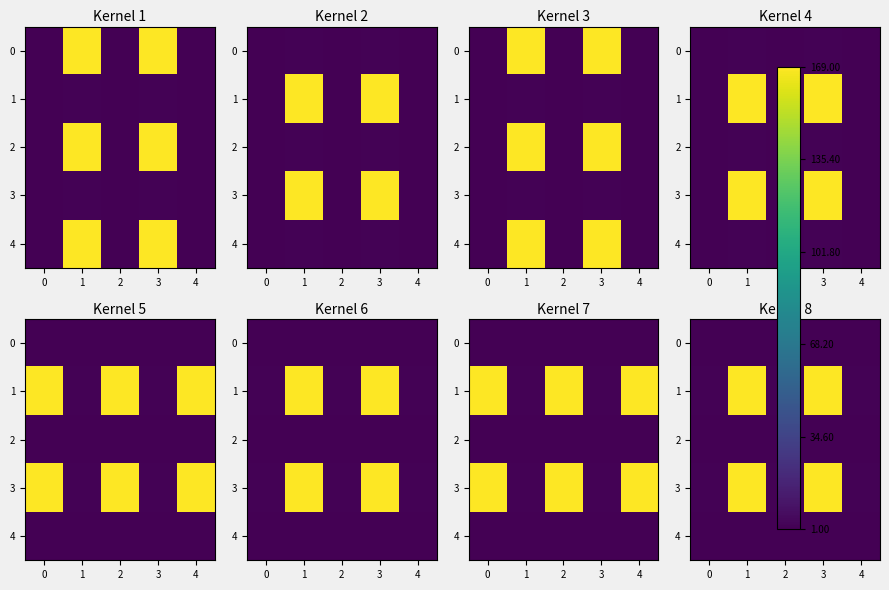

How many categories are shown in the chart?

5